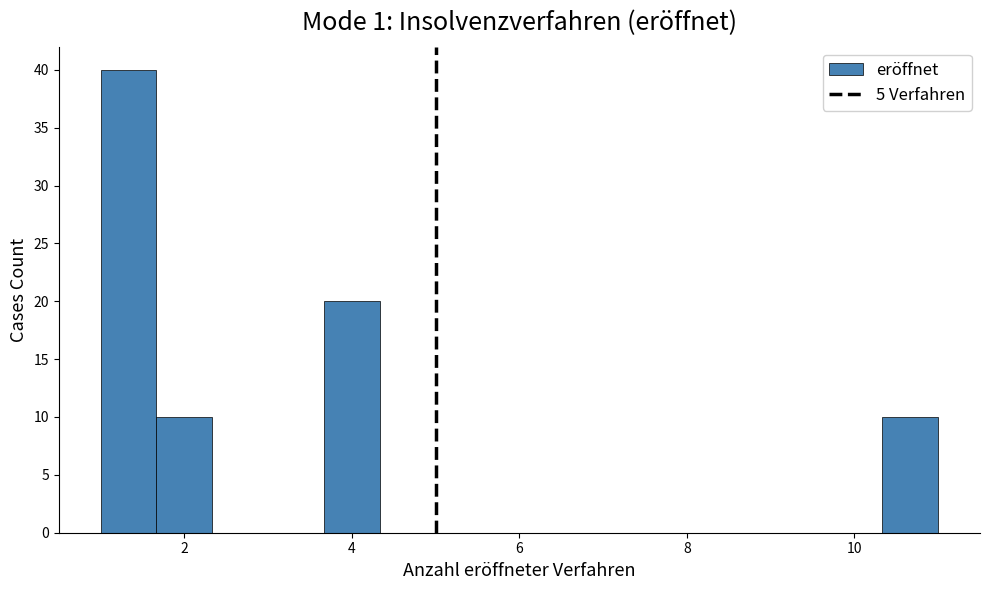

Read against the x-axis, roughly where is the centre of the tallest bar?

1.4